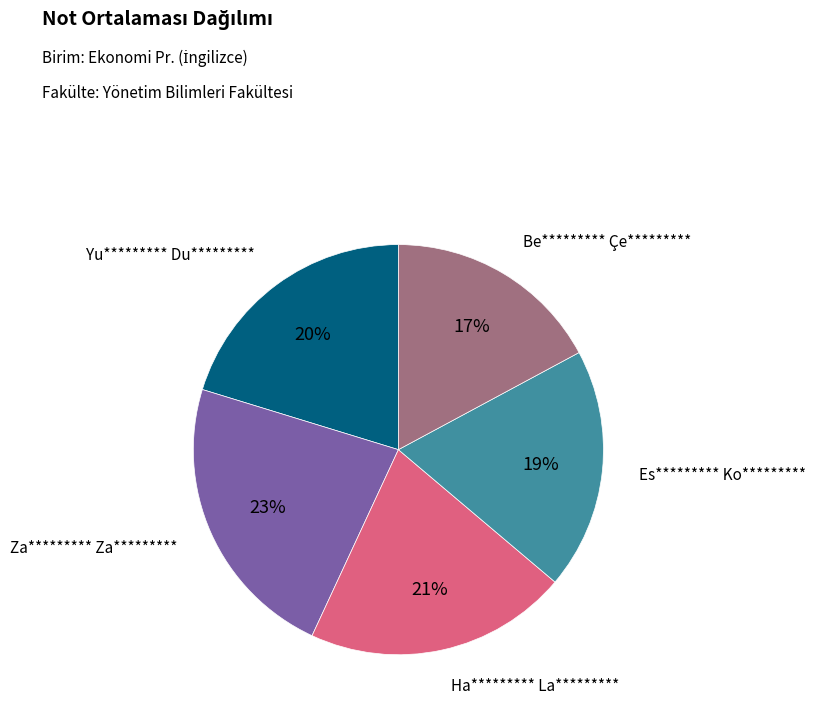

Is there a majority slice in this chart?

No